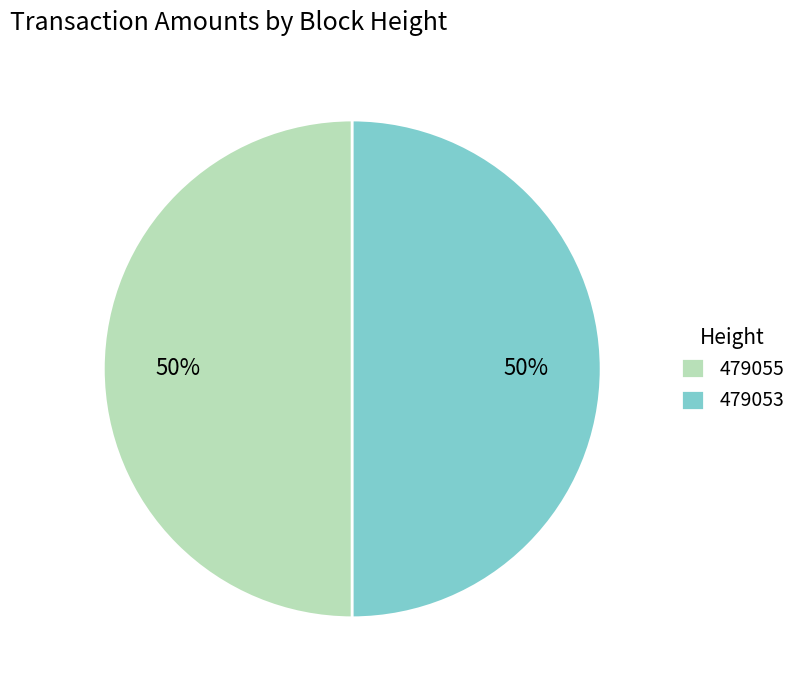

True or false: 479055 accounts for 41% of the total.

False